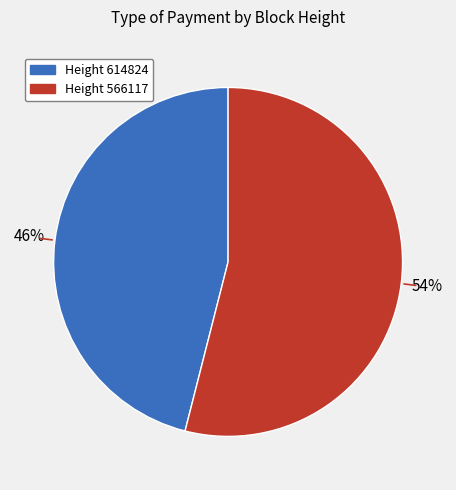

To the nearest percent, what is the difference between the largest and smallest slice percentages?

8%